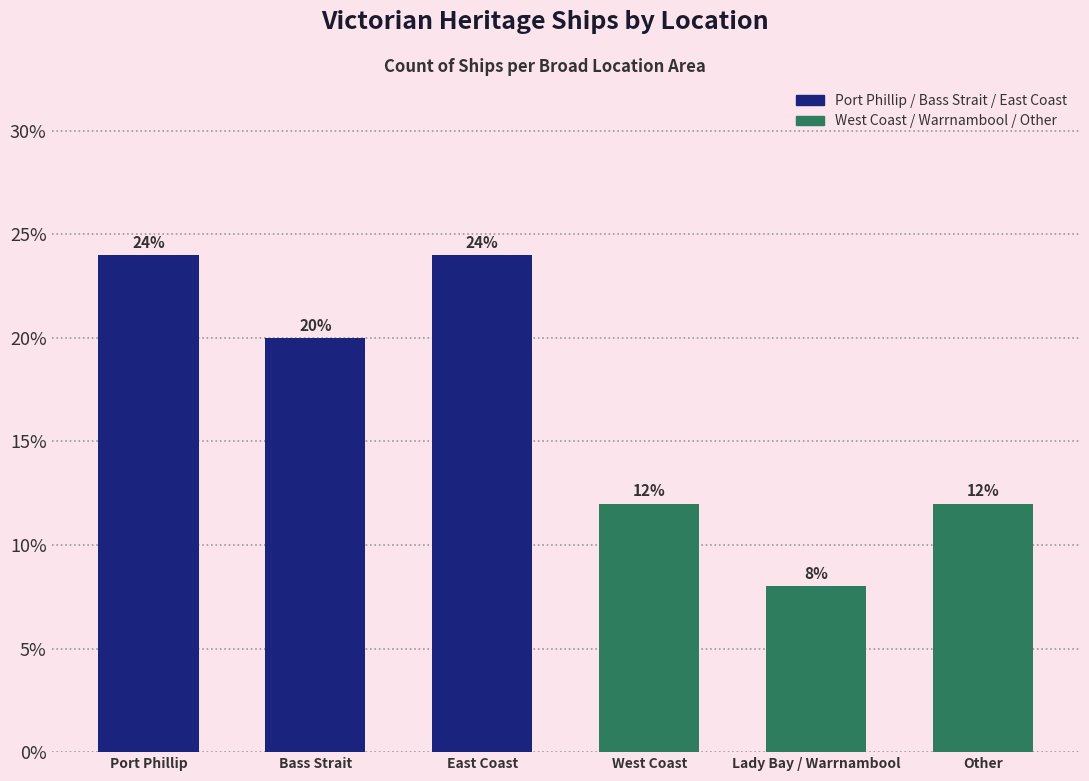

What is the label of the 5th bar from the left?

Lady Bay / Warrnambool